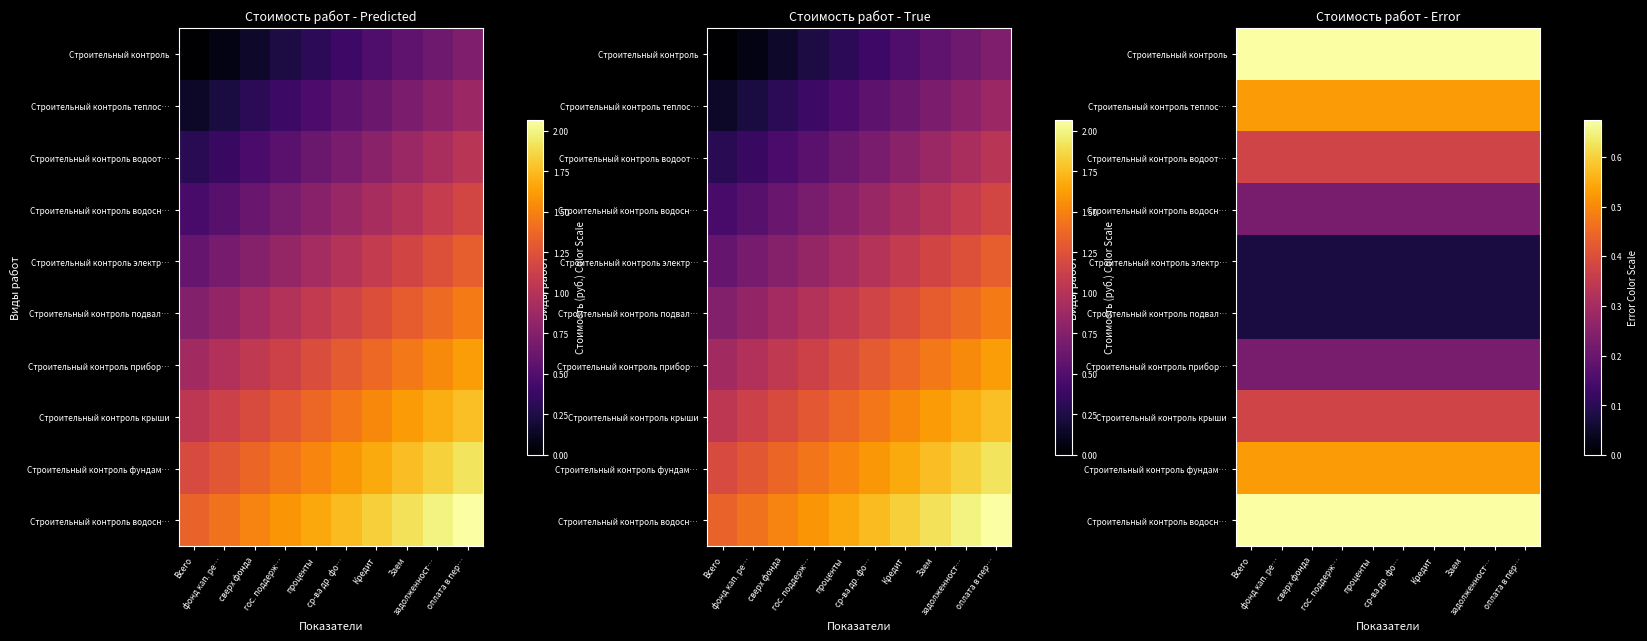

How many data points does each series have?

10